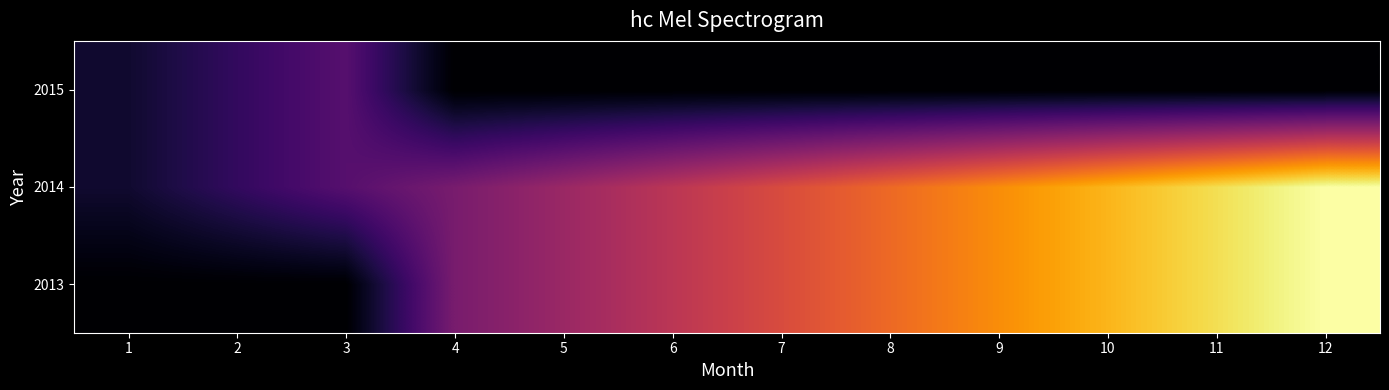

Rank the categories by 2013 value from lowest to highest.

1, 2, 3, 4, 5, 6, 7, 8, 9, 10, 11, 12